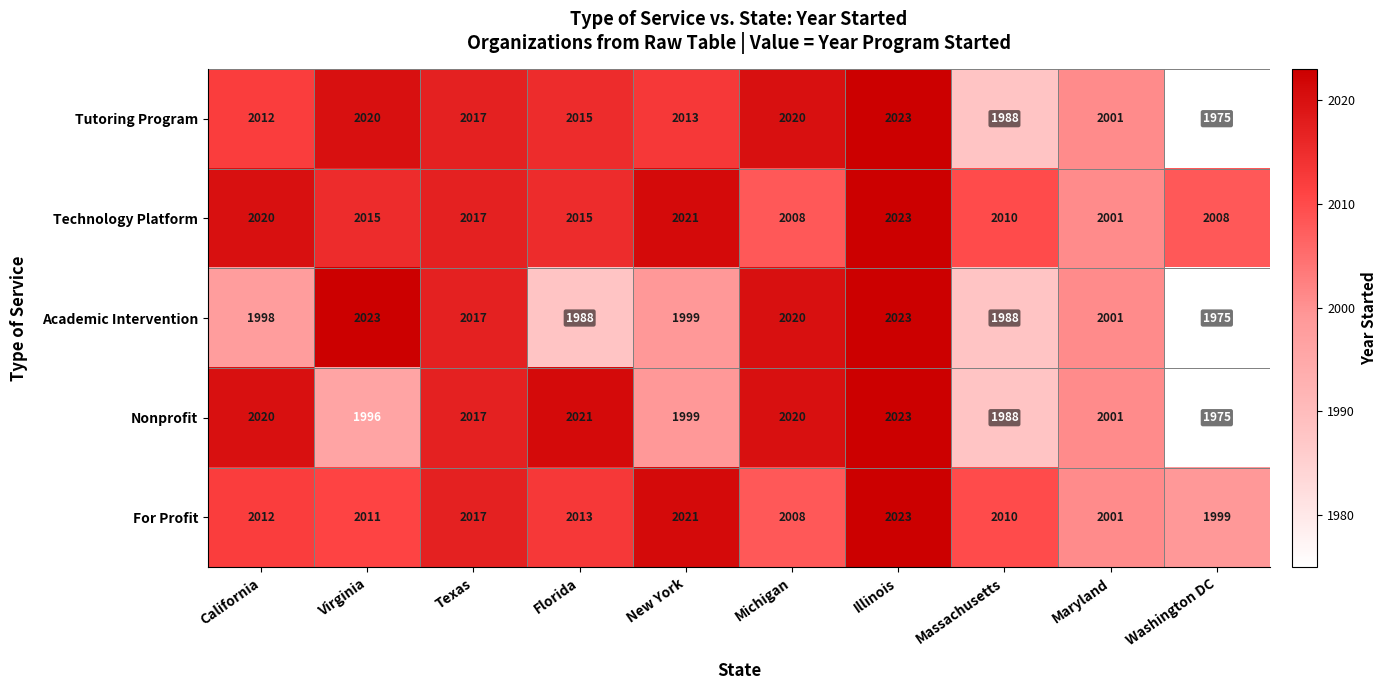

What is the average value of the For Profit series?

2012